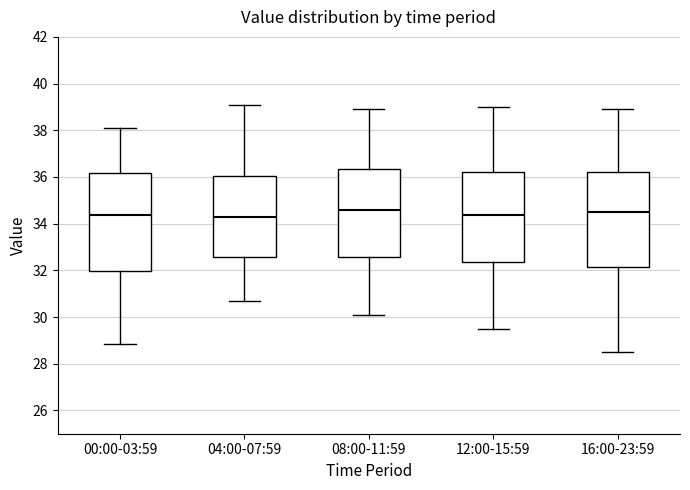

Reading left to right, read every box against the y-axis: the position of its median line, the range the box covers, and the ends of its whiskers. The values are not printed on the chart, so give them approximately, as read against the axis.

00:00-03:59: median 34.4, box 32.0 to 36.2, whiskers 28.8 to 38.0
04:00-07:59: median 34.4, box 32.6 to 36.0, whiskers 30.8 to 39.2
08:00-11:59: median 34.6, box 32.6 to 36.4, whiskers 30.2 to 39.0
12:00-15:59: median 34.4, box 32.4 to 36.2, whiskers 29.6 to 39.0
16:00-23:59: median 34.6, box 32.2 to 36.2, whiskers 28.6 to 39.0